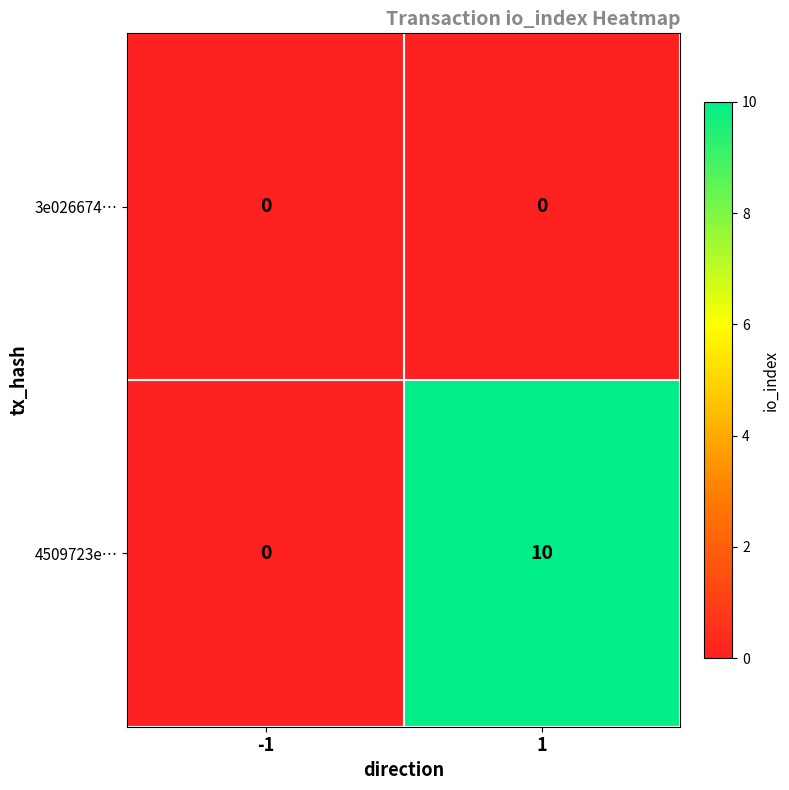

Rank the series by their average value, from highest to lowest.

4509723e…, 3e026674…